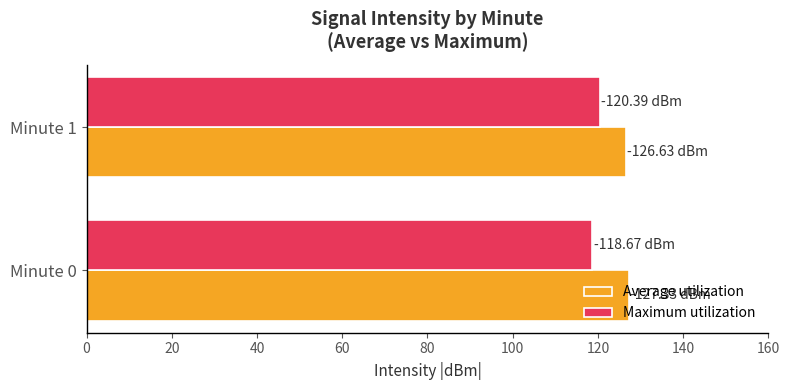

Which series has the largest total across all categories?

Average utilization